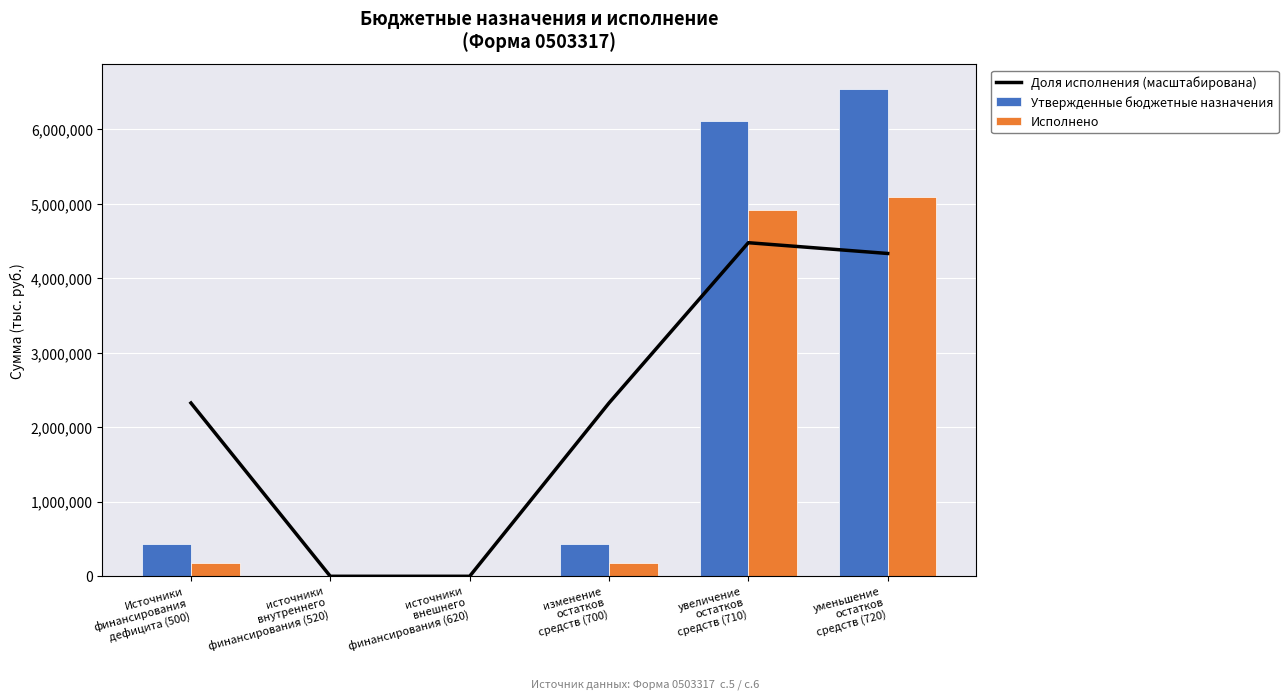

Which series has the largest total across all categories?

Утвержденные бюджетные назначения